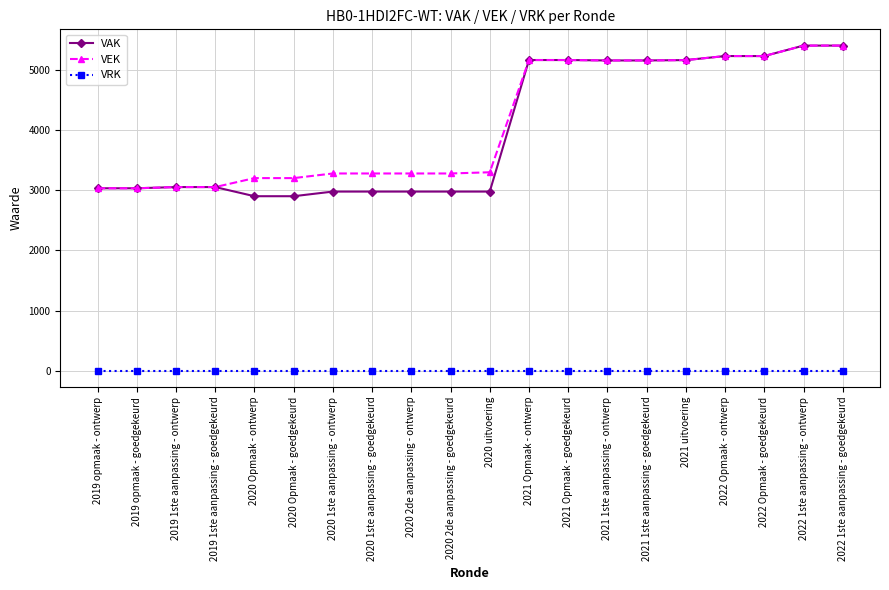

What is the spread (max minus min) of values at 2020 Opmaak - ontwerp?

3202